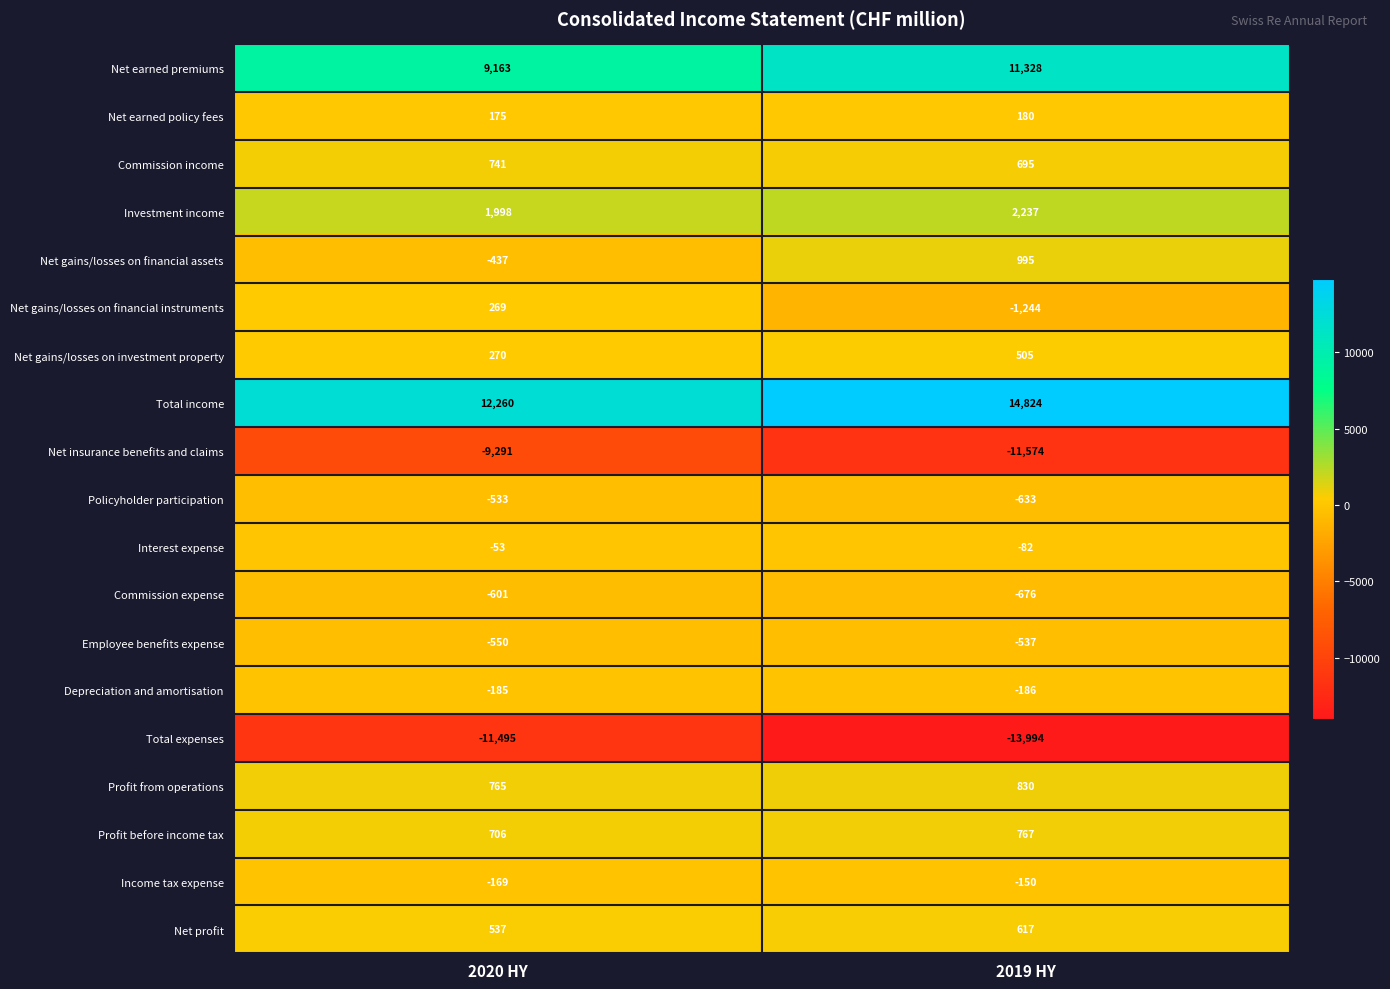

The Commission income series shows 1019 at 2019 HY. True or false?

False